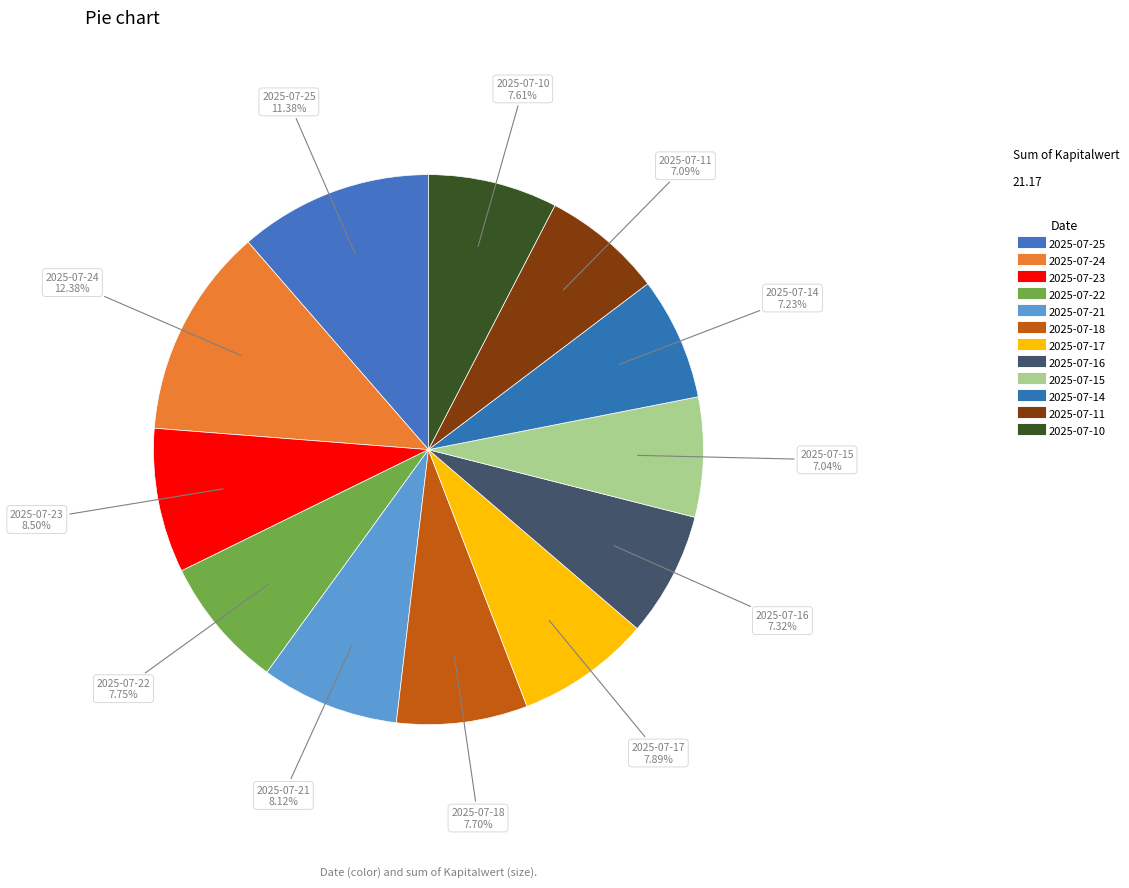

How many segments does this pie chart have?

12